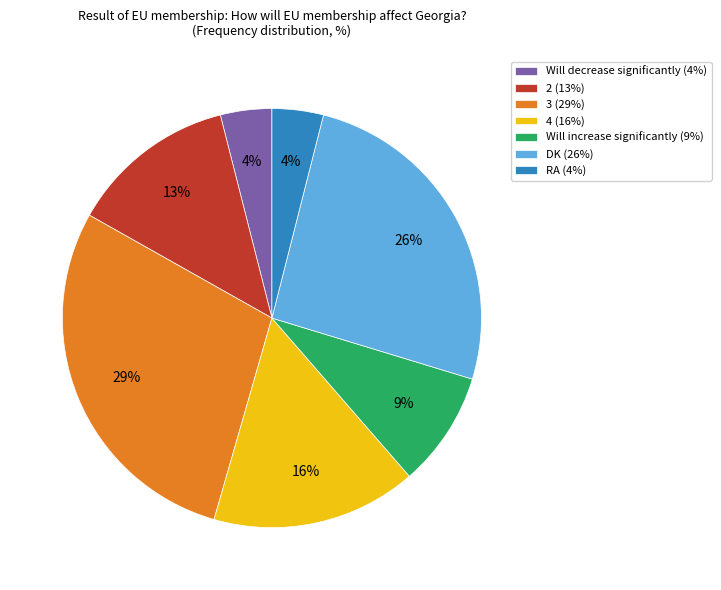

How many slices are in this pie chart?

7